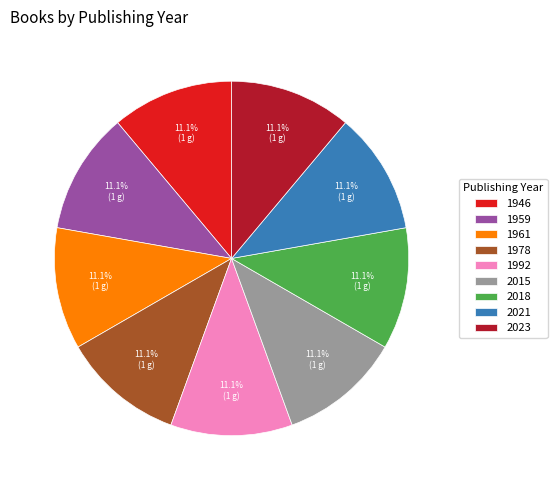

How many slices are in this pie chart?

9